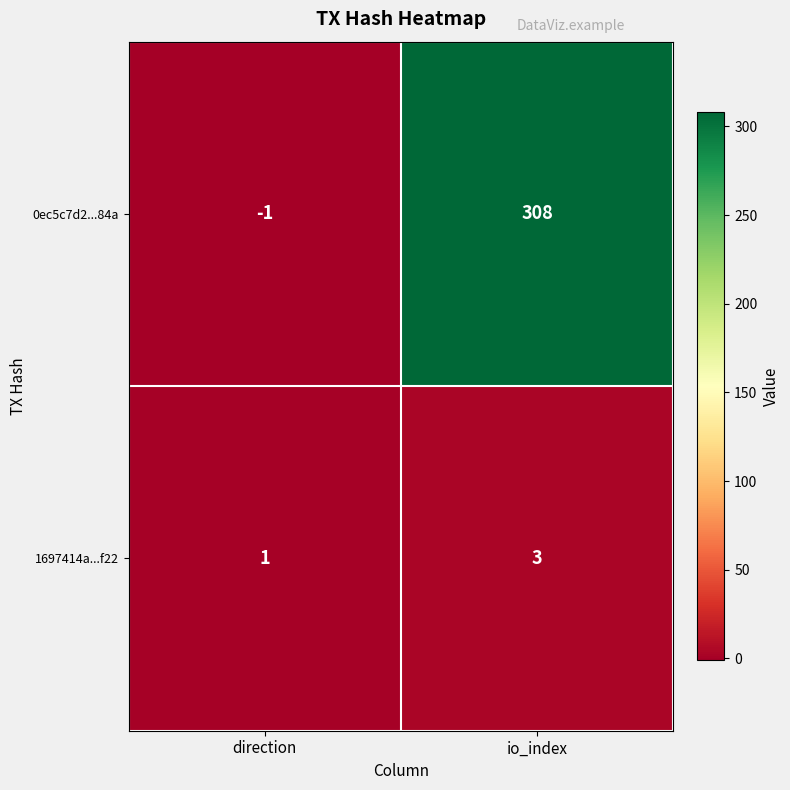

What is the total value across all series at io_index?

311